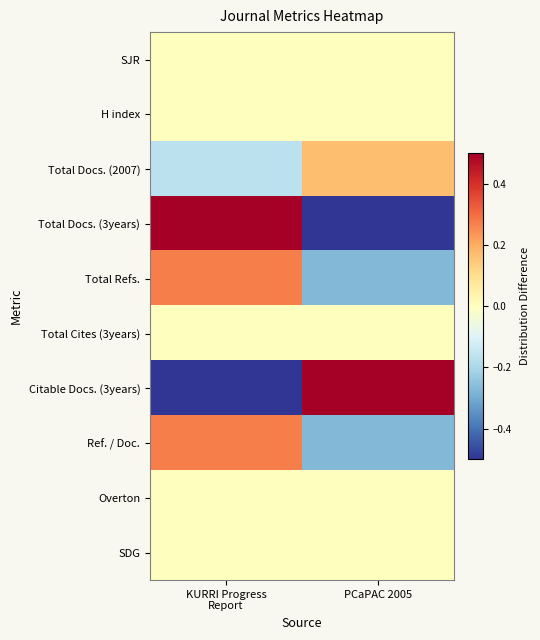

How many data points does each series have?

2